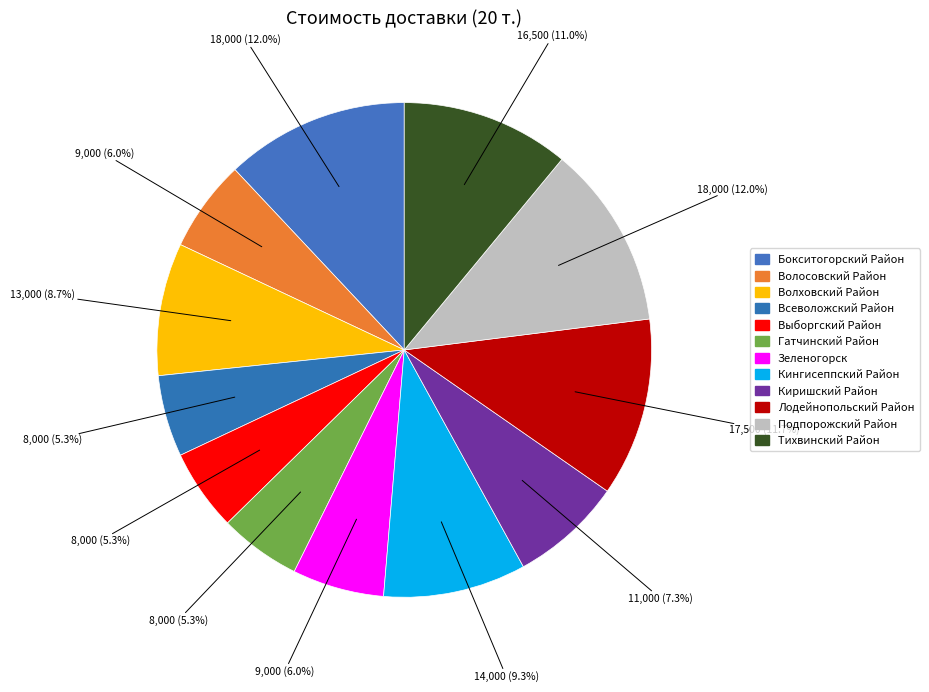

Count the number of slices in the pie.

12